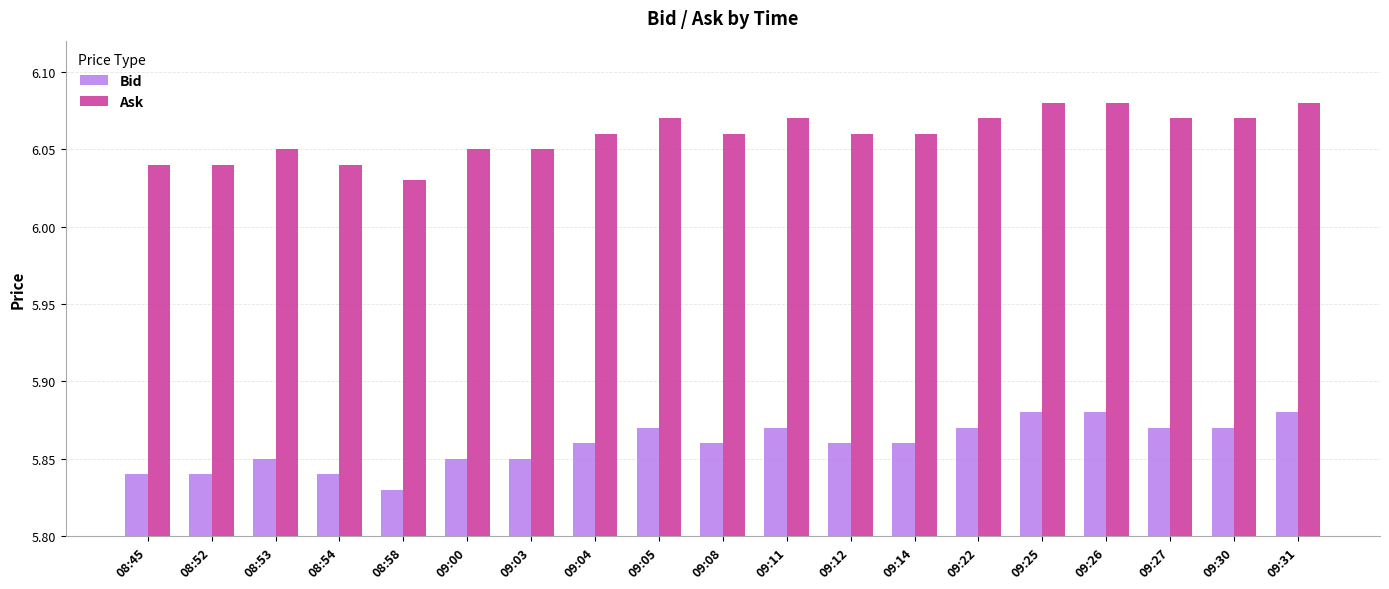

Which category has the lowest value across all series?

08:58